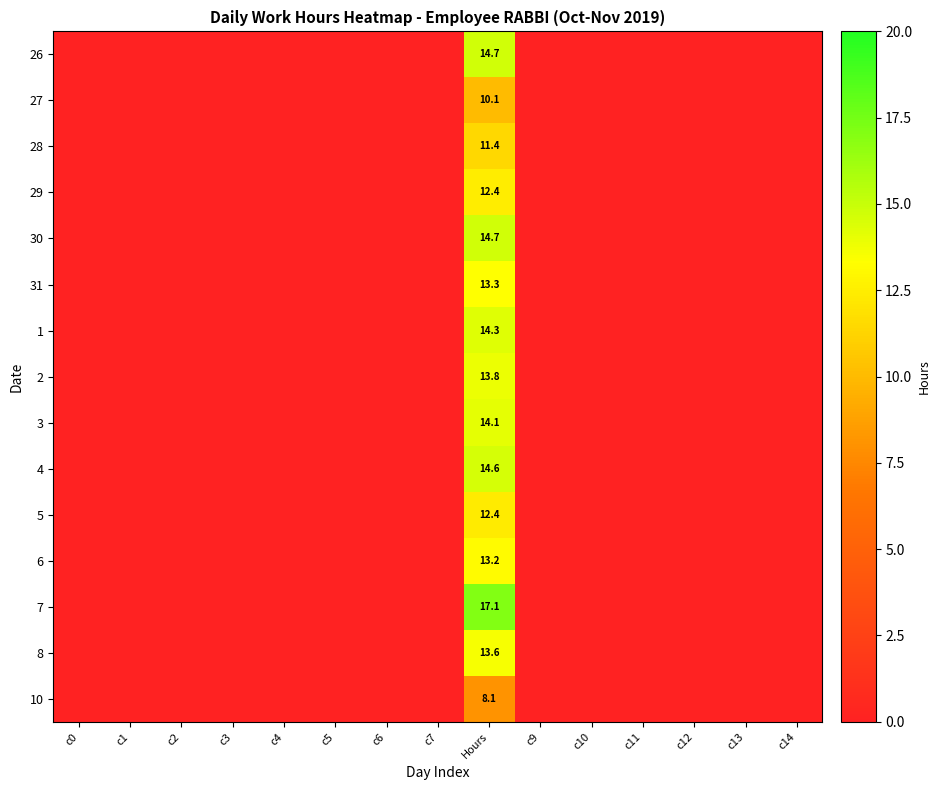

Which series has the largest range (max minus min)?

7